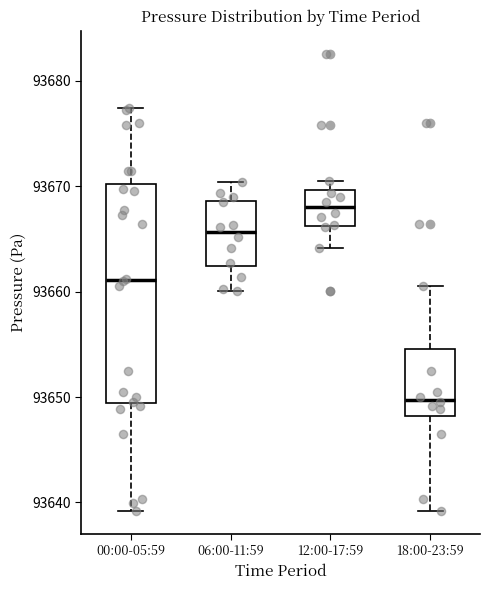

Which box is the tallest, from its lower edge to its upper edge?

00:00-05:59